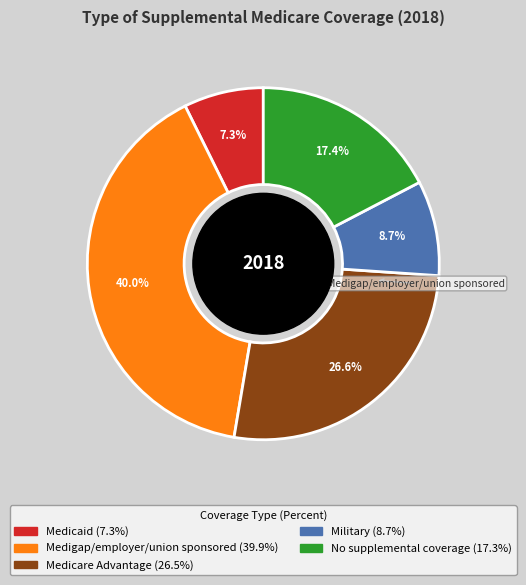

To the nearest percent, what is the combined percentage of Medigap/employer/union sponsored and Medicare Advantage?

67%